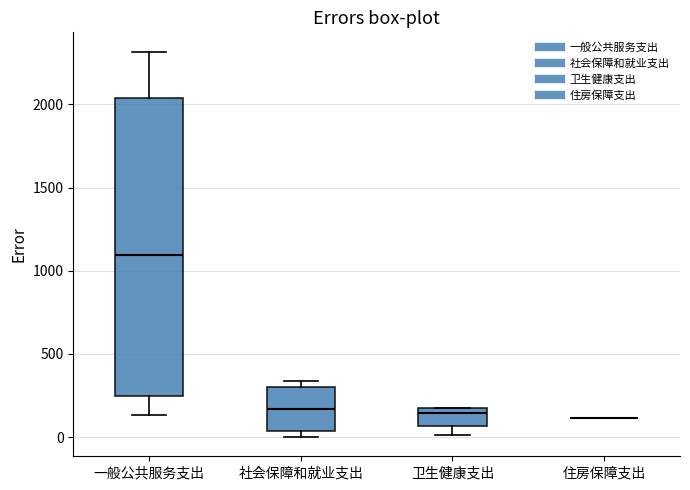

Where does the lower whisker of the box for 卫生健康支出 end on the y-axis? The values are not printed on the chart, so give them approximately, as read against the axis.

0